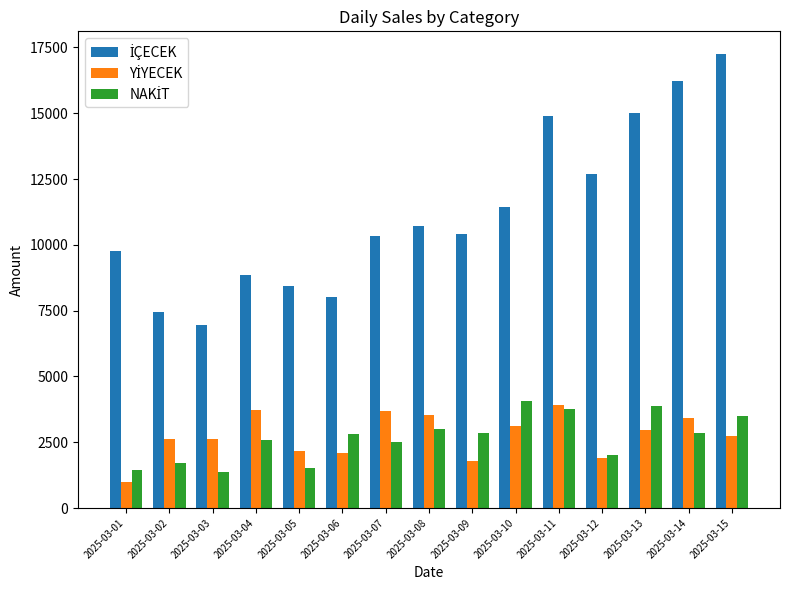

What is the maximum value shown in the chart?

17249.0